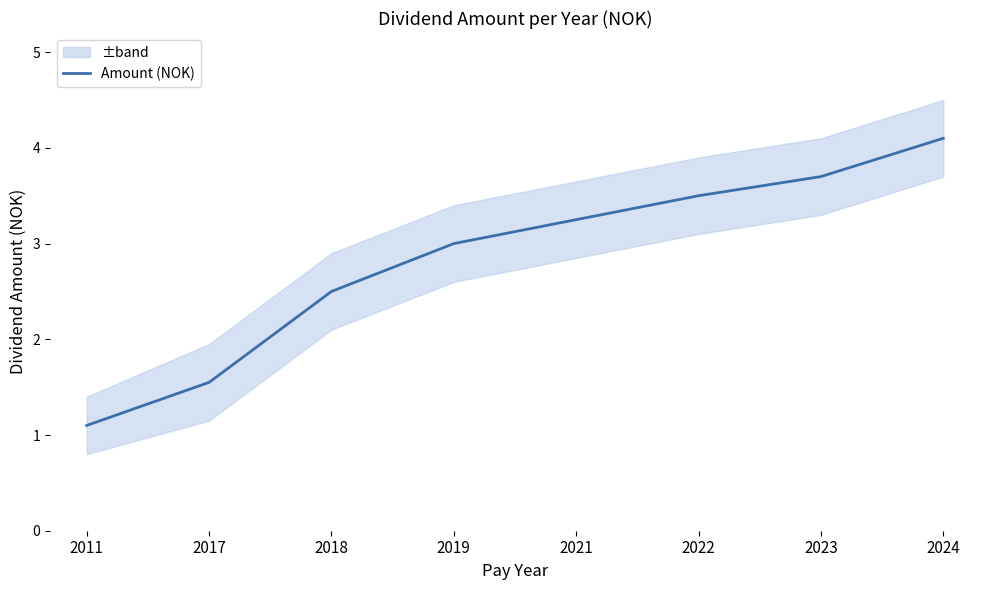

What is the sum of all values?

22.7